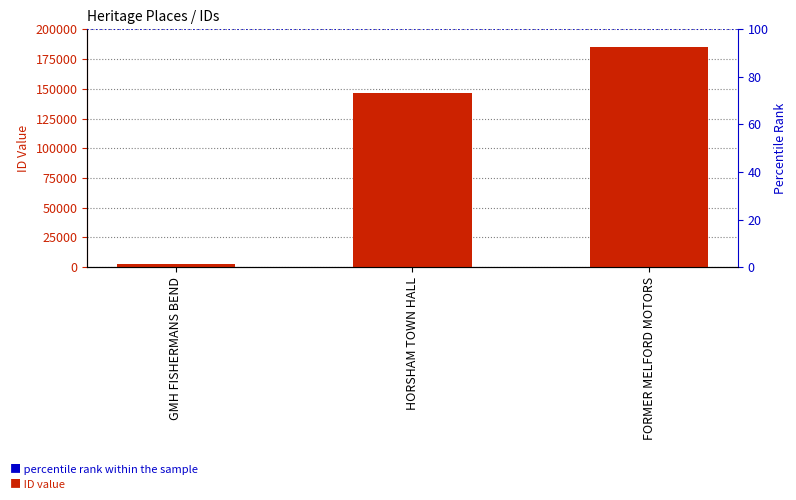

Are the bars horizontal?

No